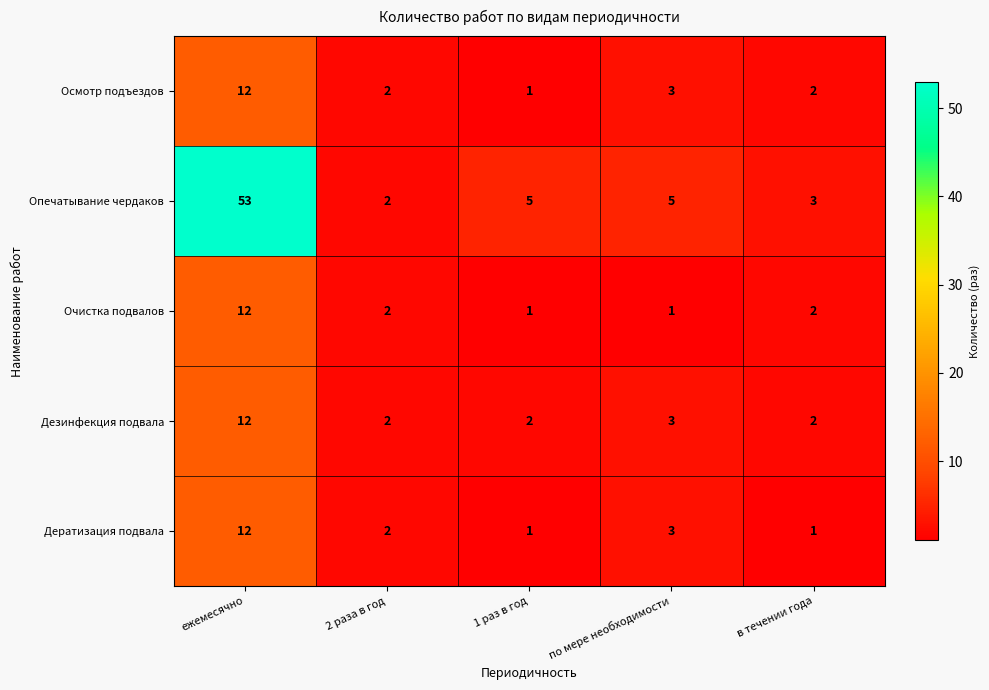

How many series are shown in this chart?

5